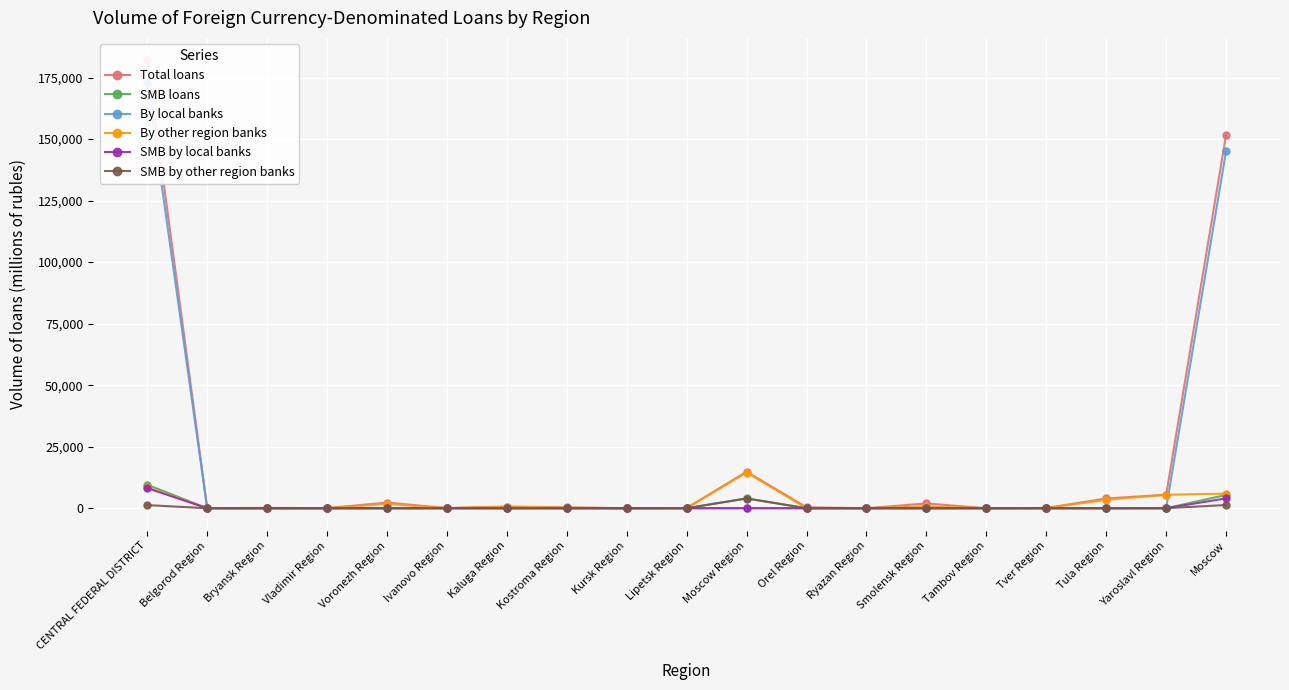

What are all the series names shown in the legend?

Total loans, SMB loans, By local banks, By other region banks, SMB by local banks, SMB by other region banks